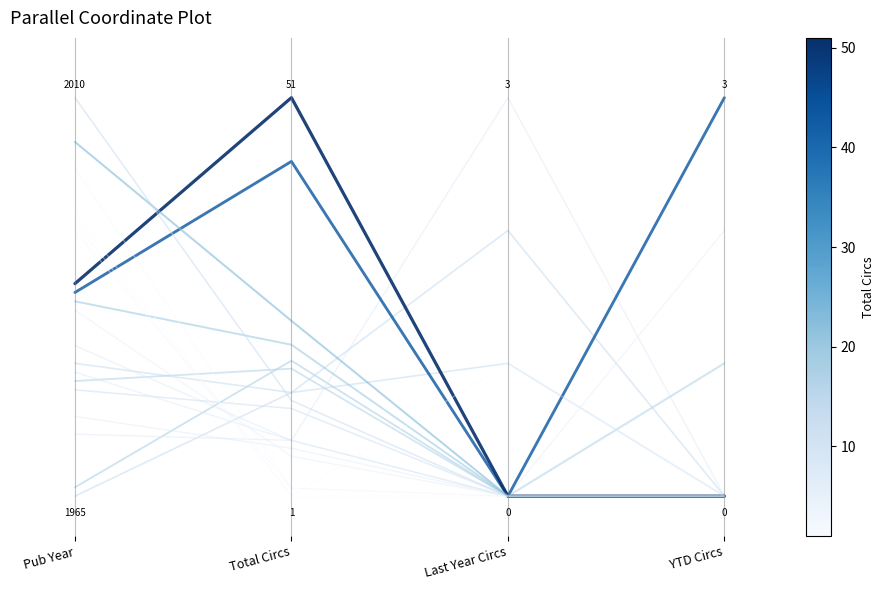

True or false: the data shows -0.2 at Pub Year.

False